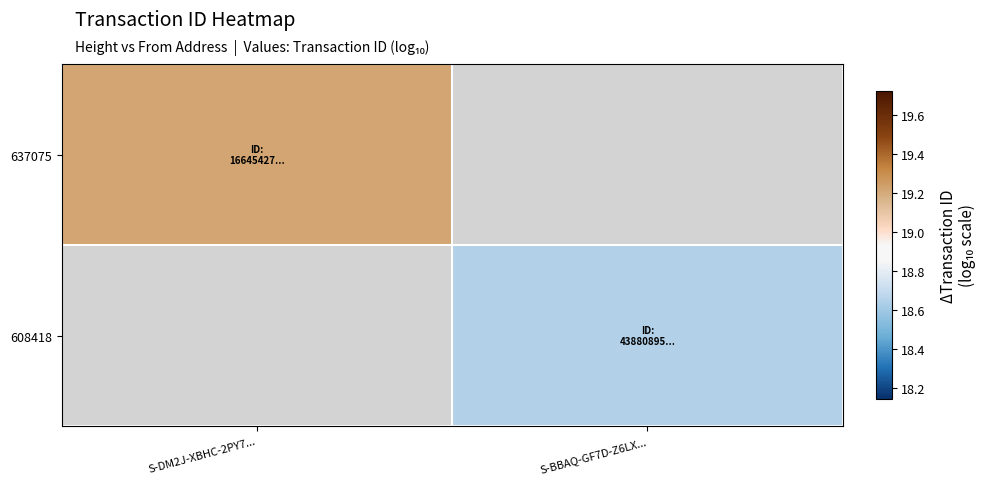

How many distinct data groups are displayed?

2